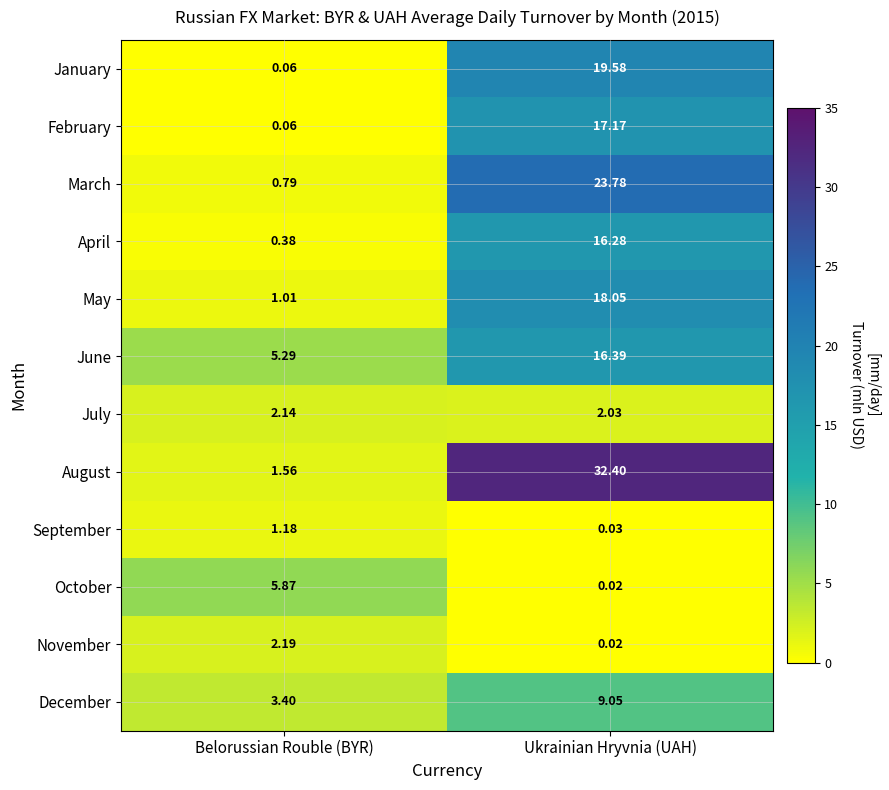

Which series changed the most between Belorussian Rouble (BYR) and Ukrainian Hryvnia (UAH)?

August